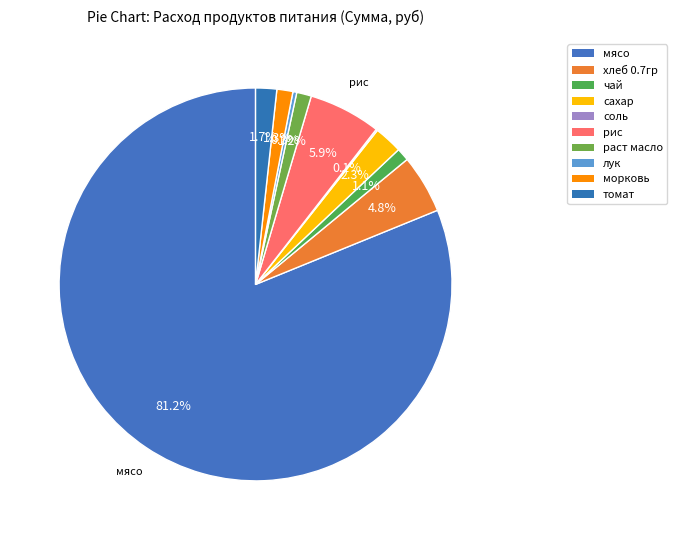

Between хлеб 0.7гр and раст масло, which is larger?

хлеб 0.7гр